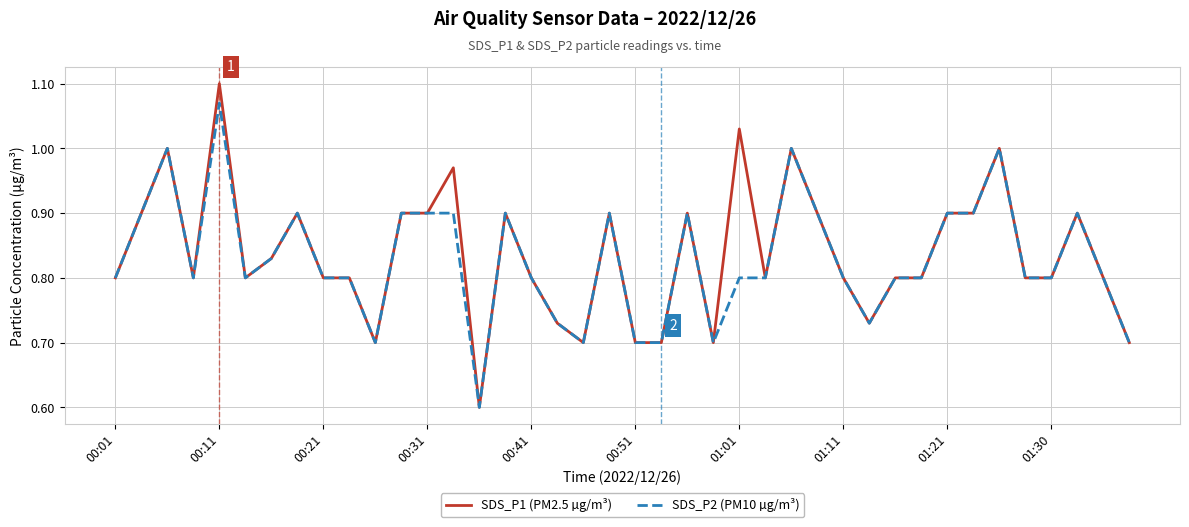

What is the minimum value for SDS_P2 (PM10 µg/m³)?

0.6